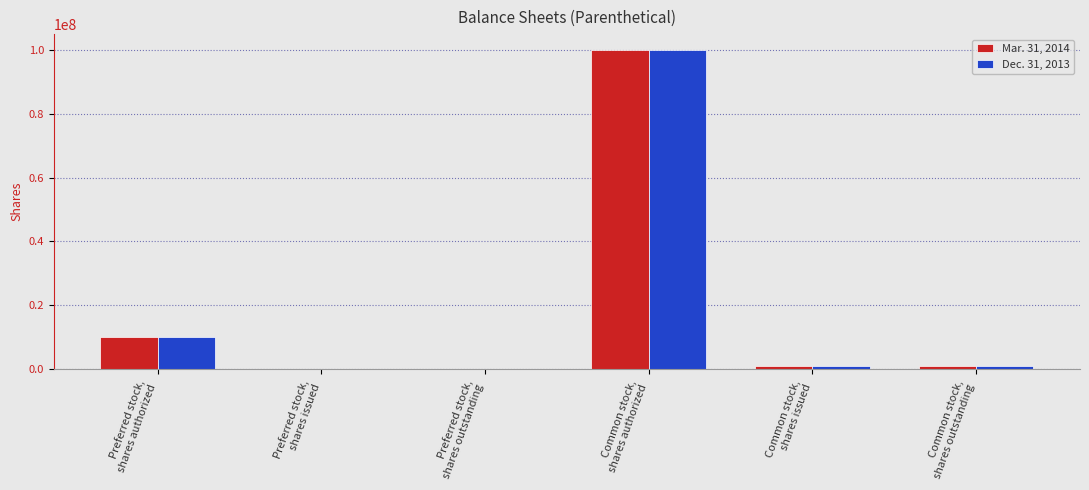

What is the greatest value displayed?

100000000